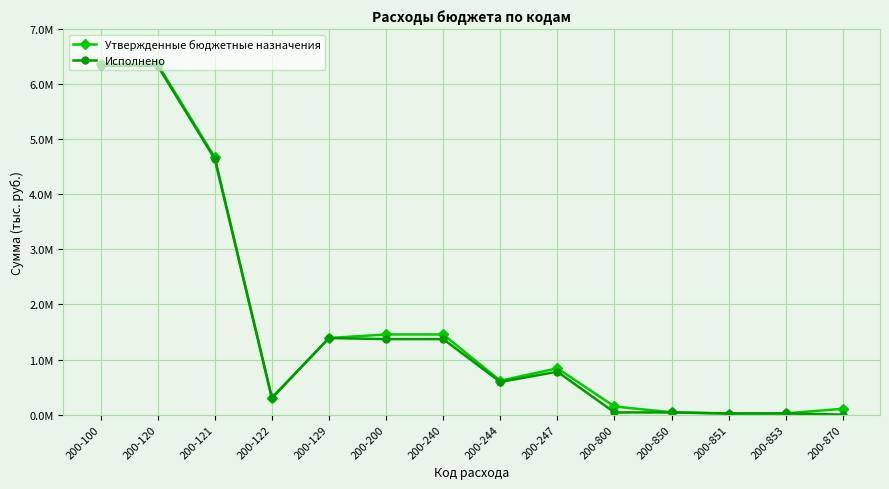

Between 200-120 and 200-870, which series saw the biggest shift?

Исполнено